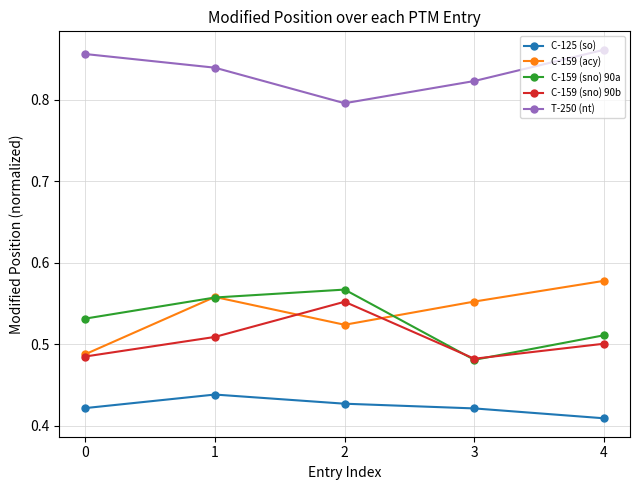

Is it true that C-125 (so) equals 0.7 at 4?

False